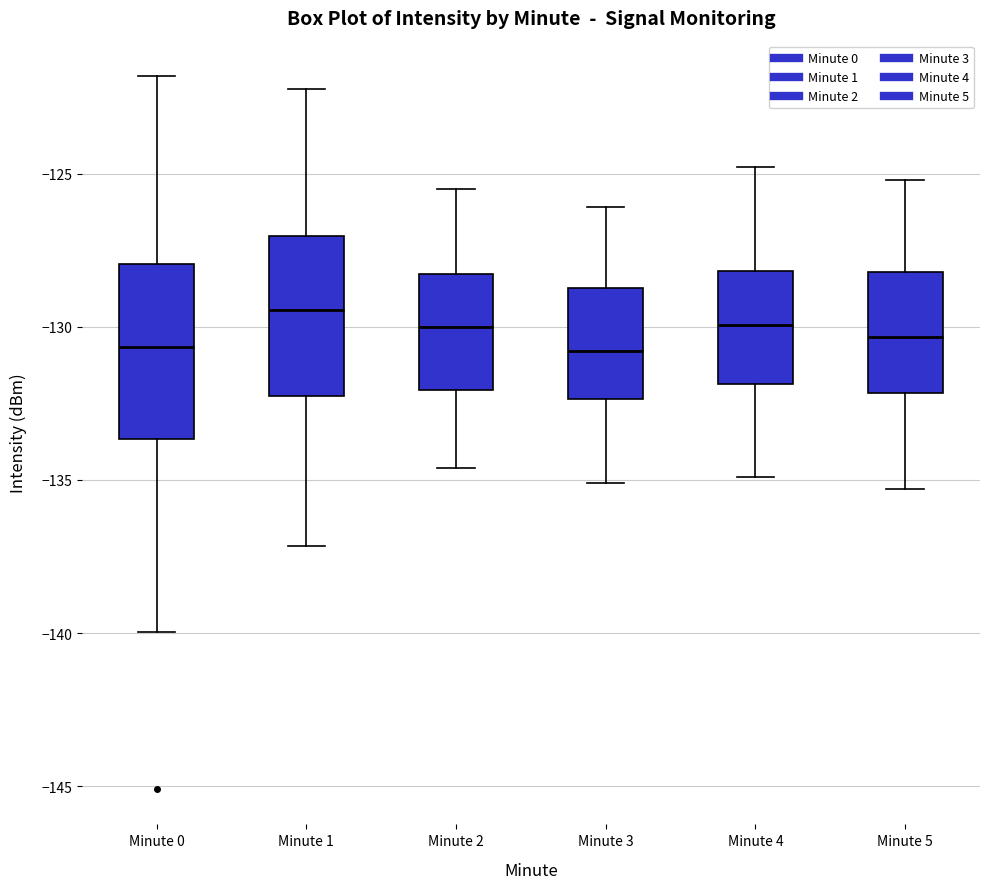

Where does the lower whisker of the box for Minute 2 end on the y-axis? The values are not printed on the chart, so give them approximately, as read against the axis.

-134.5